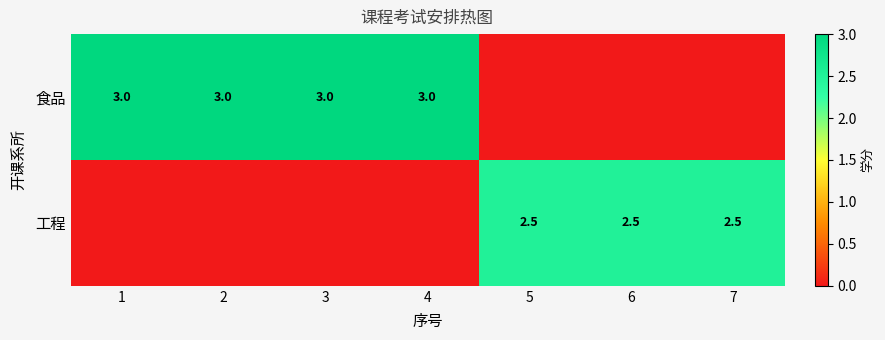

True or false: 工程 has a value of 1.7 at 5.

False